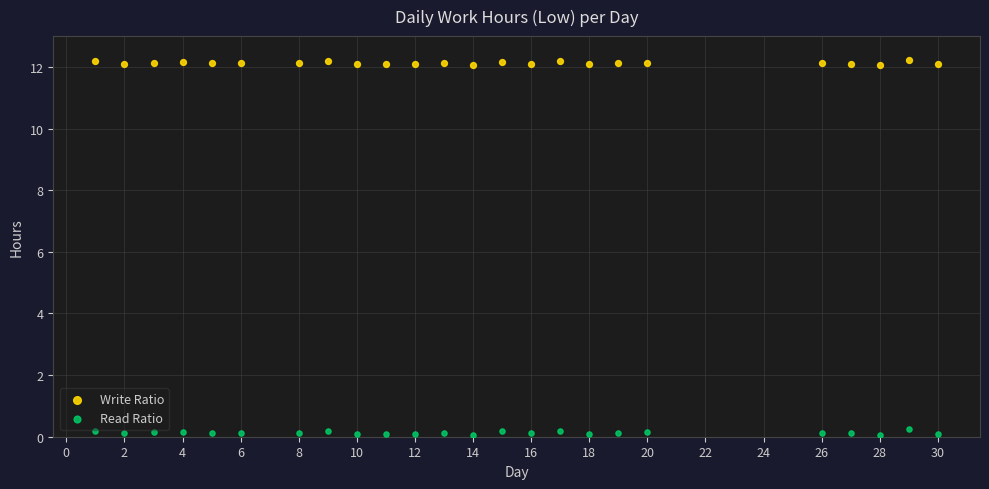

Which series has the largest Y range (max minus min)?

Read Ratio